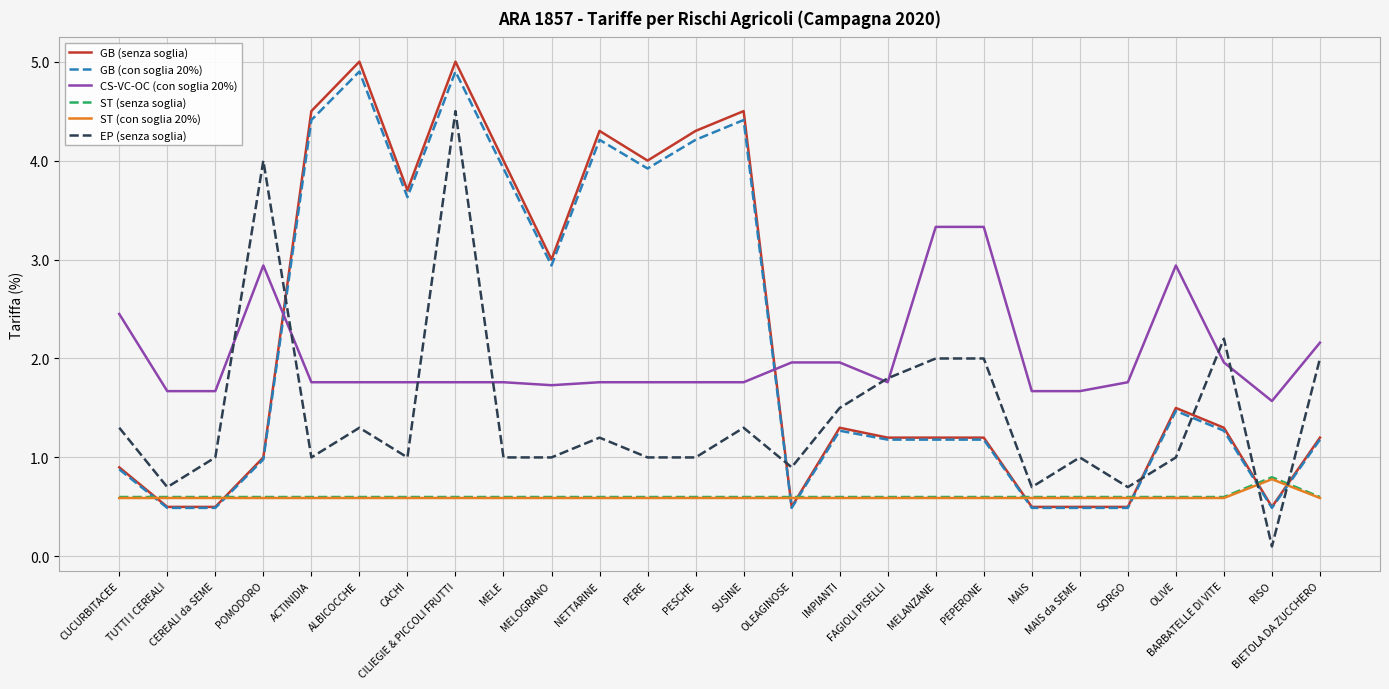

At which label does EP (senza soglia) reach its minimum?

RISO